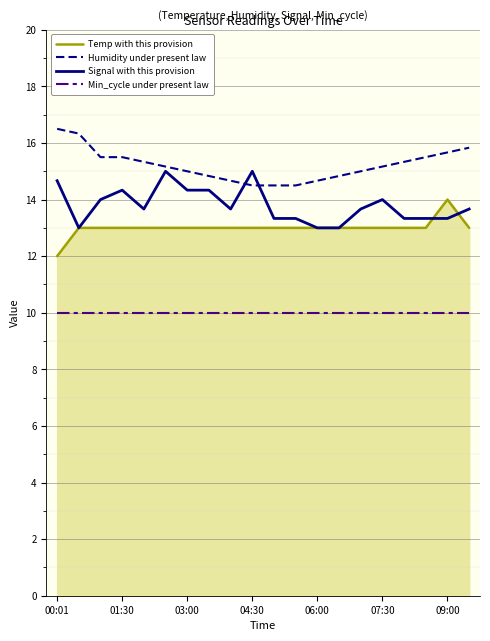

Rank the series by their maximum value, from highest to lowest.

Humidity under present law, Signal with this provision, Temp with this provision, Min_cycle under present law